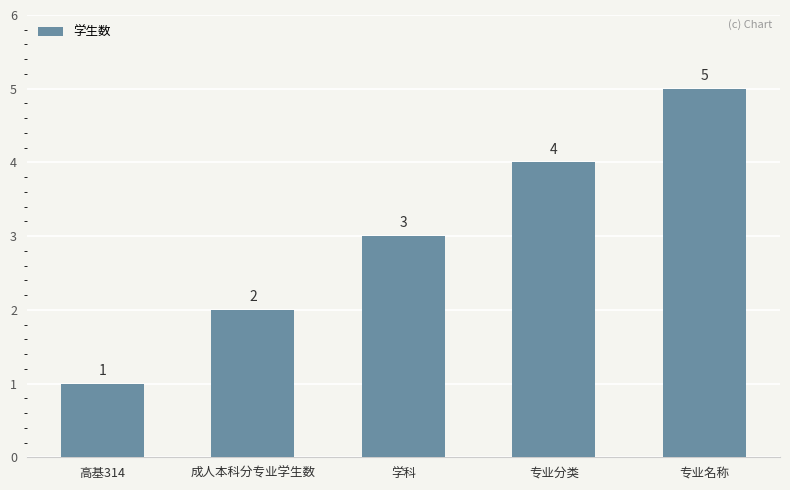

Rank the categories by value from lowest to highest.

高基314, 成人本科分专业学生数, 学科, 专业分类, 专业名称